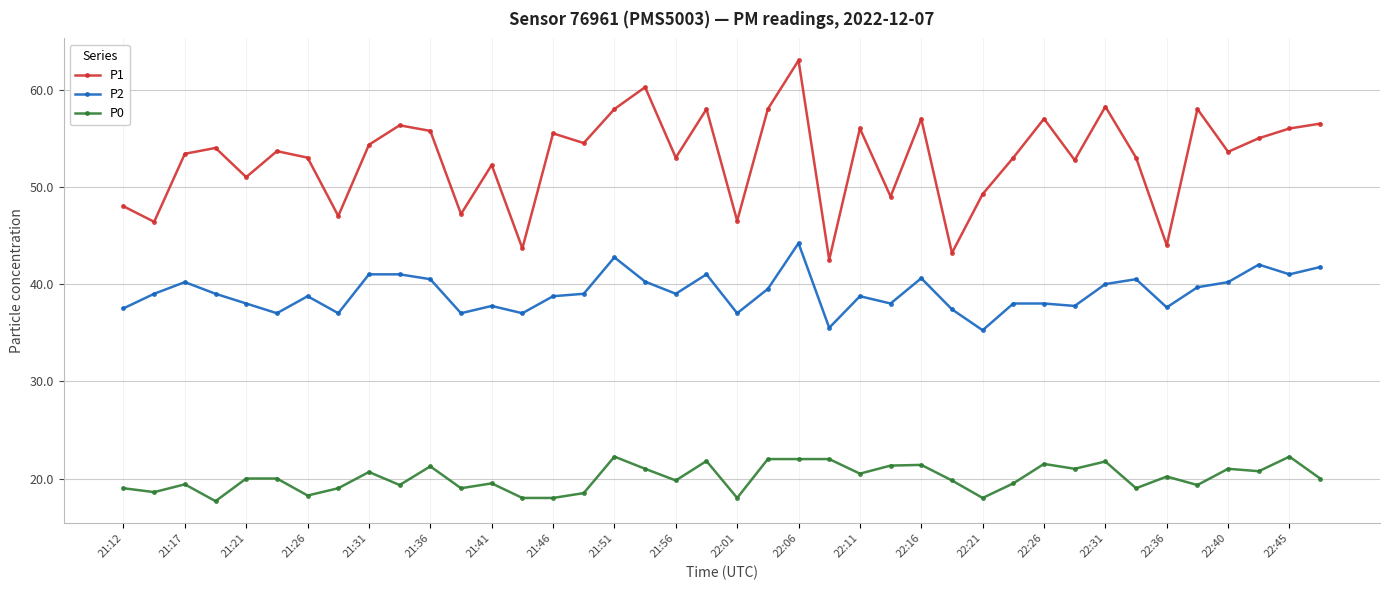

Rank the series by their average value, from lowest to highest.

P0, P2, P1